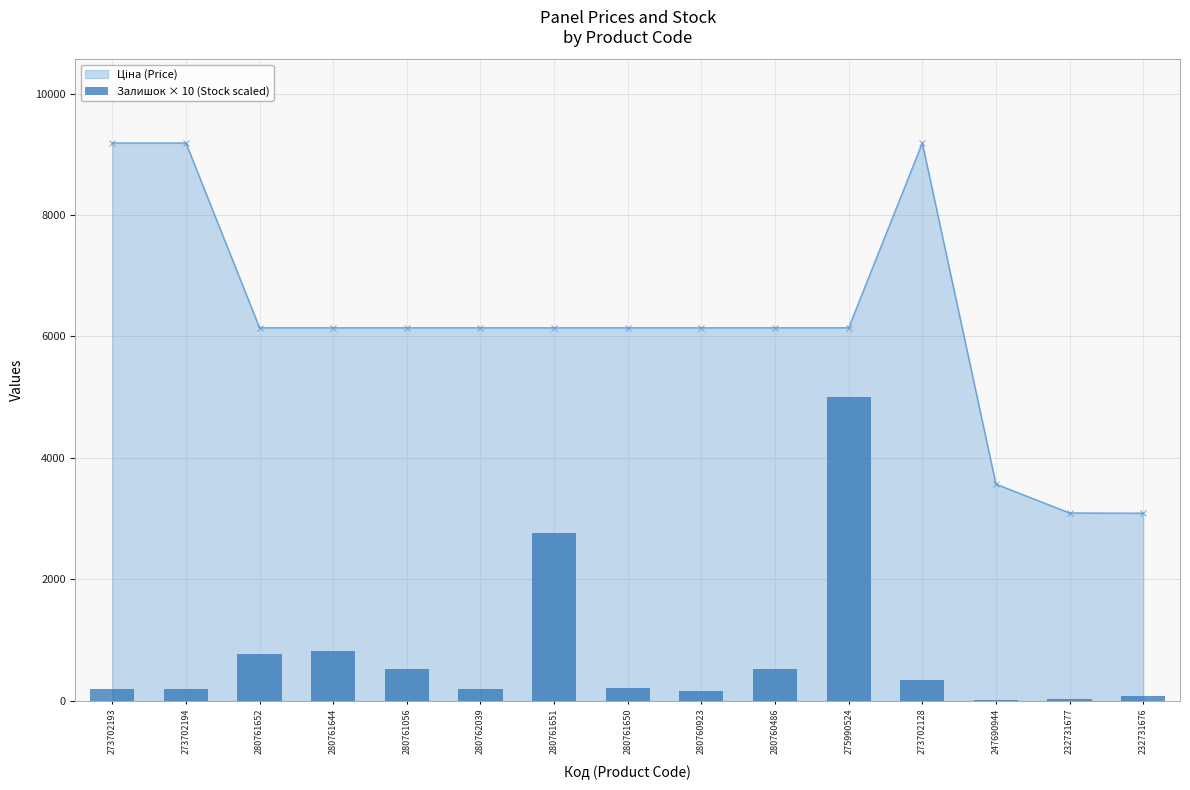

At which label is the value closest to 2515?

280761651